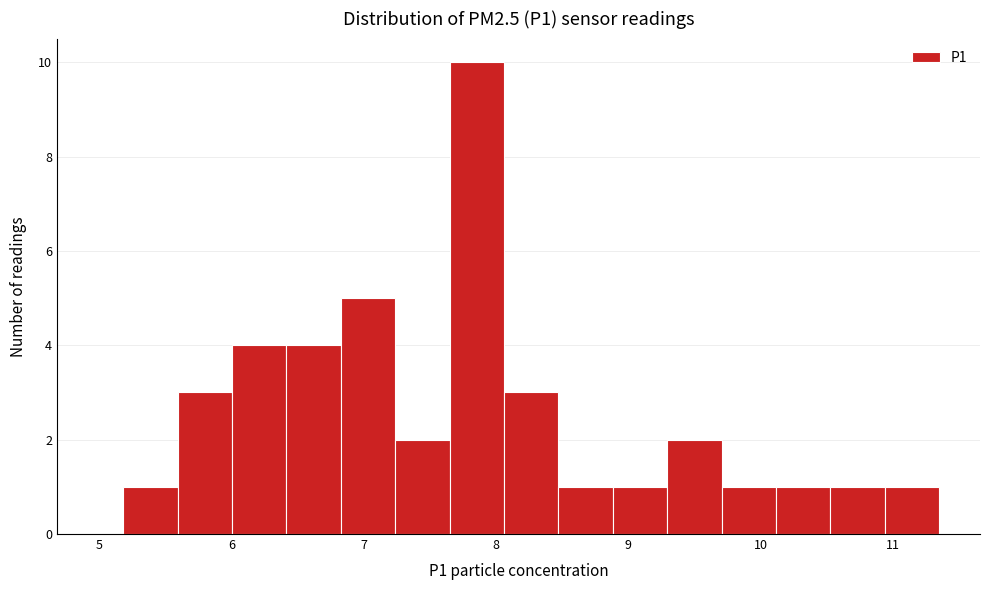

How tall is the bar that spans 5.6 to 6.0 on the x-axis? Neither the bar edges nor the heights are printed on the chart, so give them approximately, as read against the axes.

3